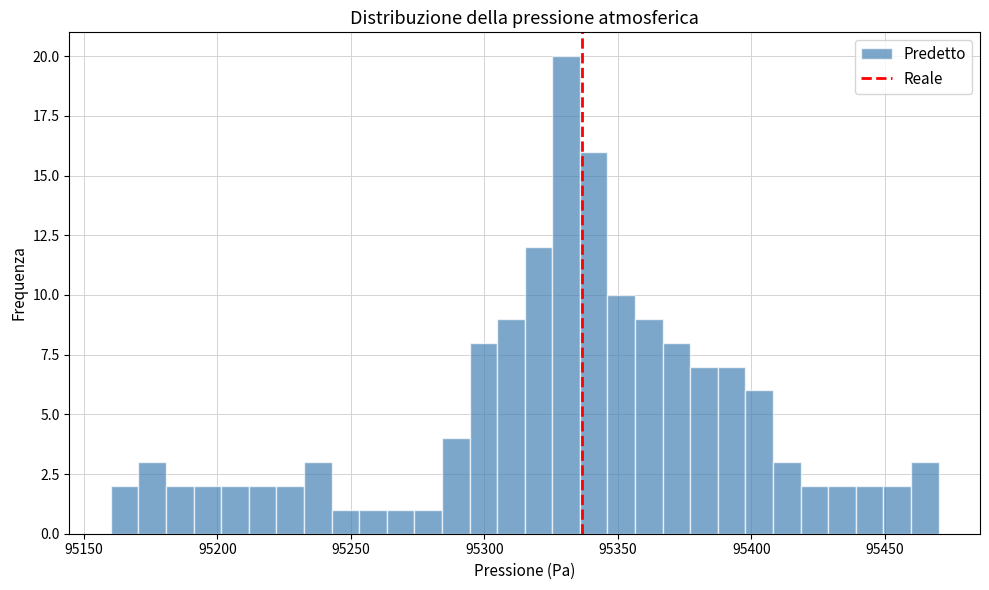

Around what value on the x-axis is the tallest bar? Give the approximate position of its centre, as read against the axis.

95330